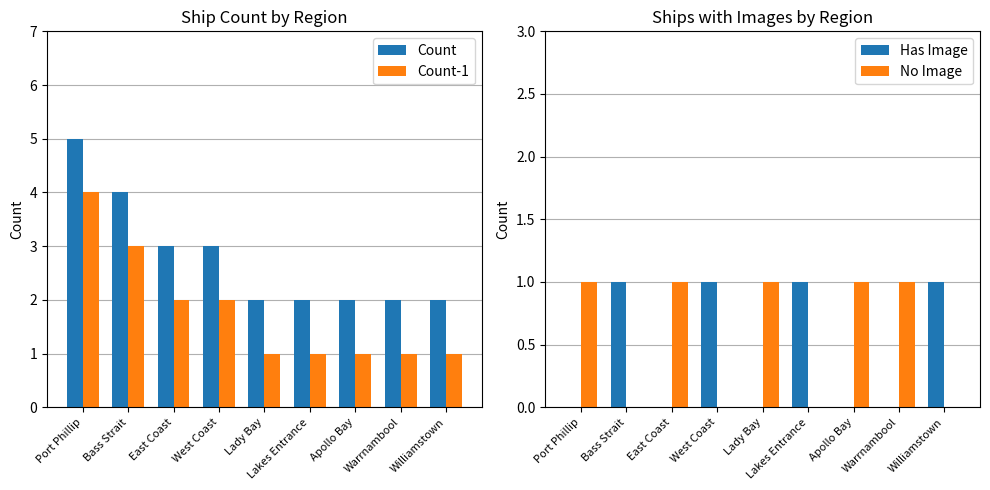

Reading right to left, transcribe all the data shown in this chart.

Count: 2	2	2	2	2	3	3	4	5
Count-1: 1	1	1	1	1	2	2	3	4
Has Image: 1	0	0	1	0	1	0	1	0
No Image: 0	1	1	0	1	0	1	0	1